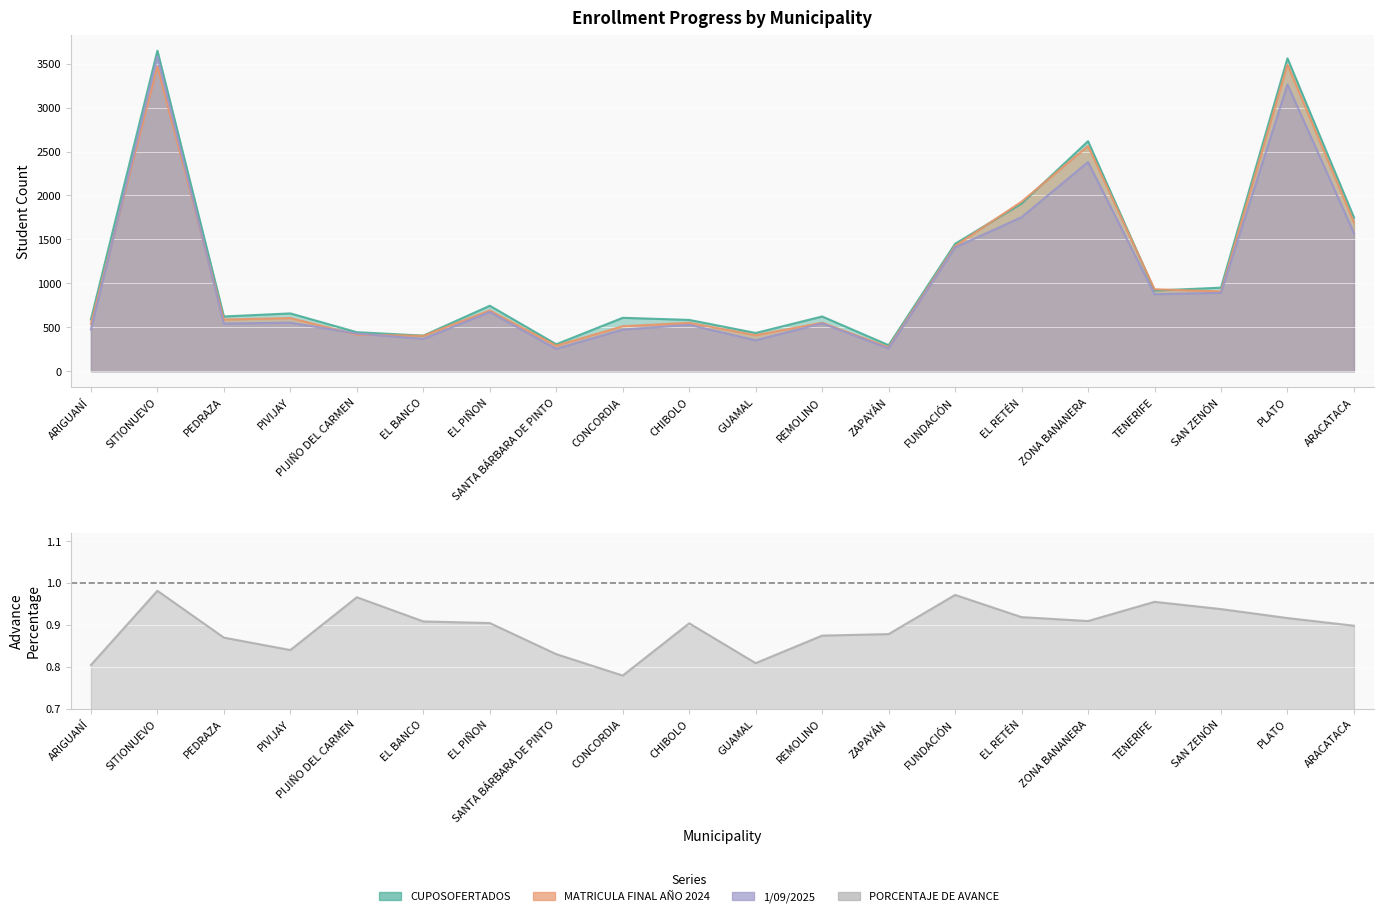

What position from the right is TENERIFE?

4